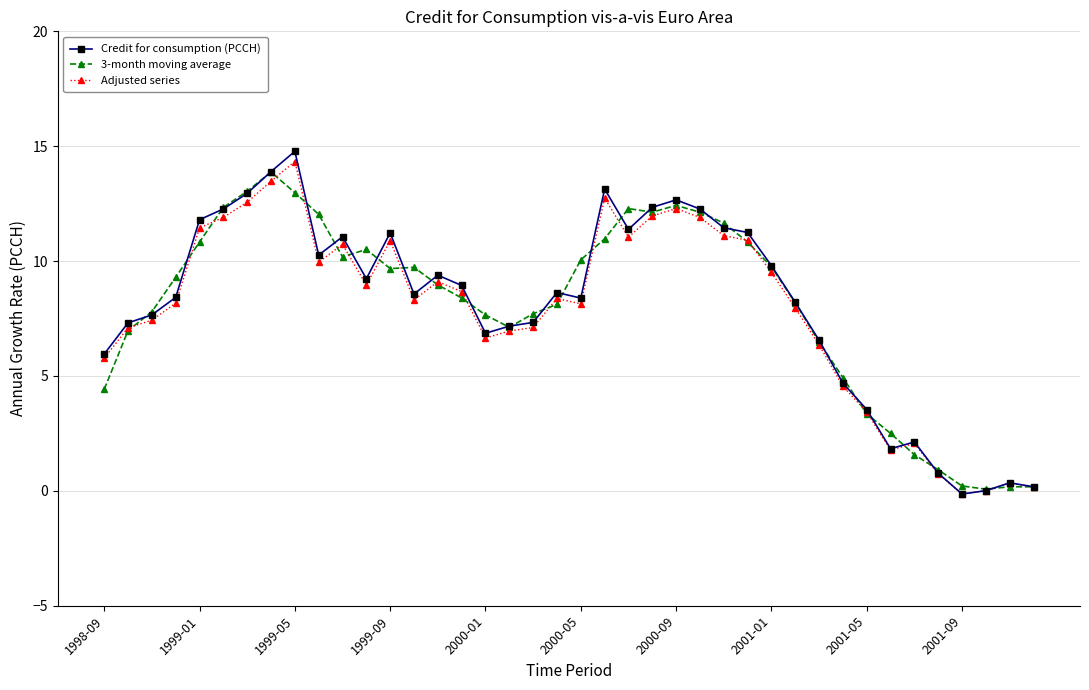

How many categories are shown in the chart?

40